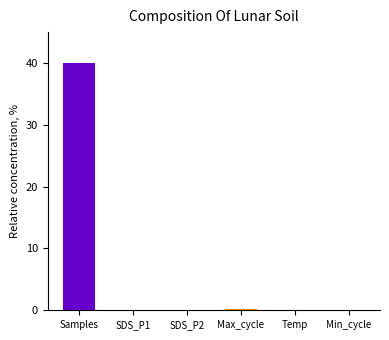

True or false: the data shows 0.0 at Min_cycle.

False